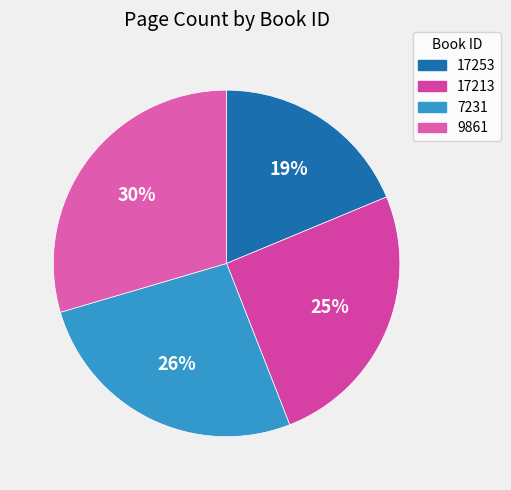

Combined, what portion of the pie is 17213 and 7231?

51.7%